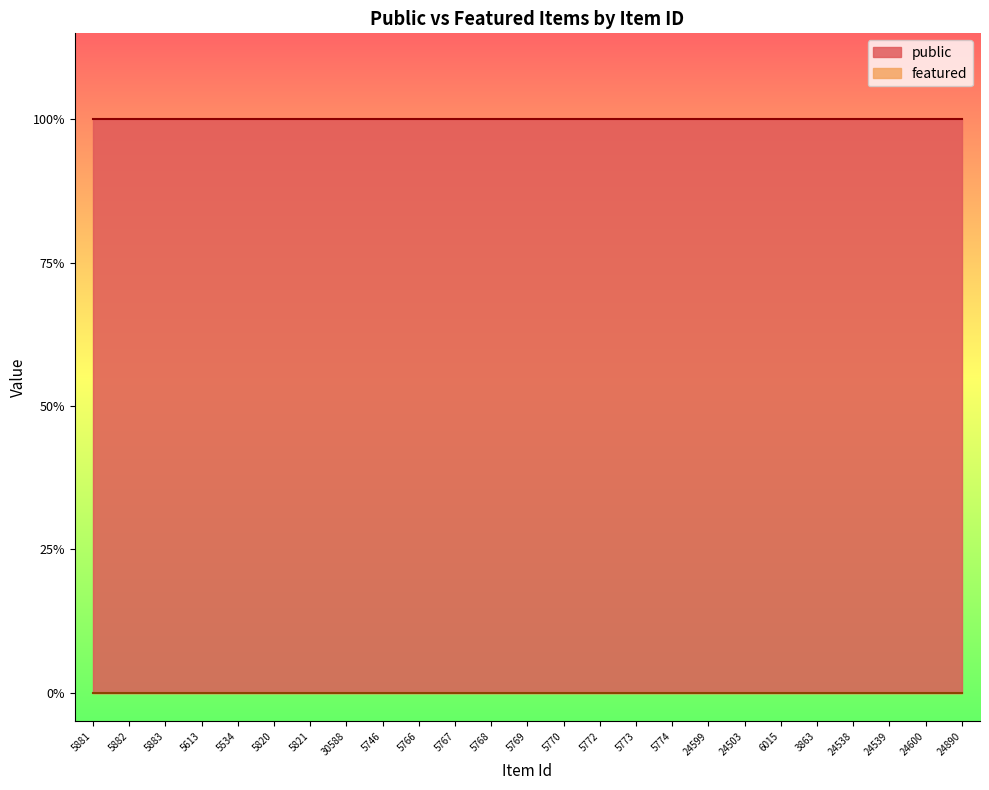

Is the value of public at 5534 greater than the value of featured at 5820?

Yes